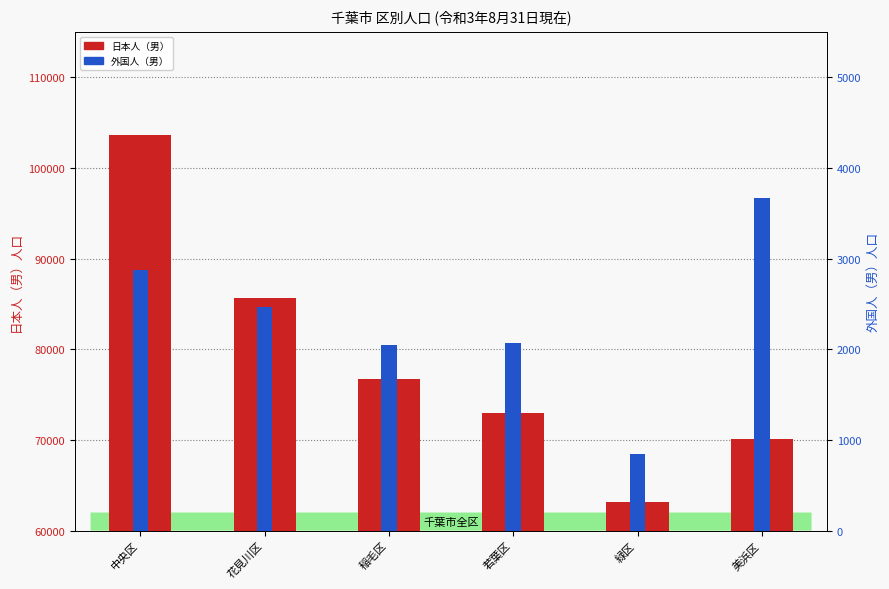

At 緑区, list the series in order from largest to smallest.

日本人（男）, 外国人（男）